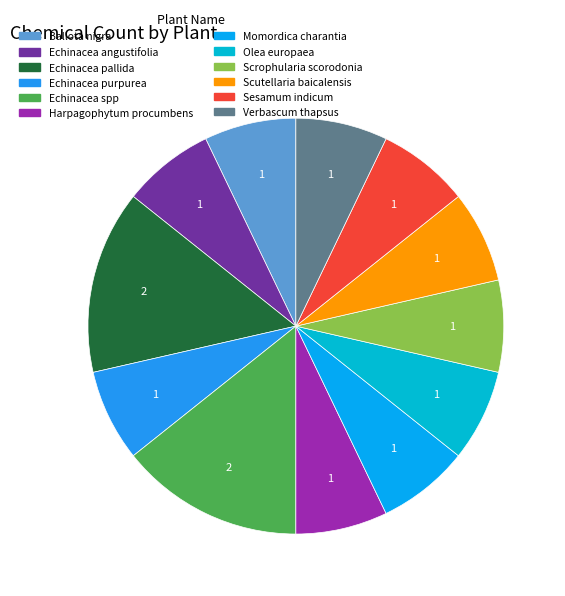

What is the ratio of the value at Verbascum thapsus to the value at Echinacea purpurea?

1.0